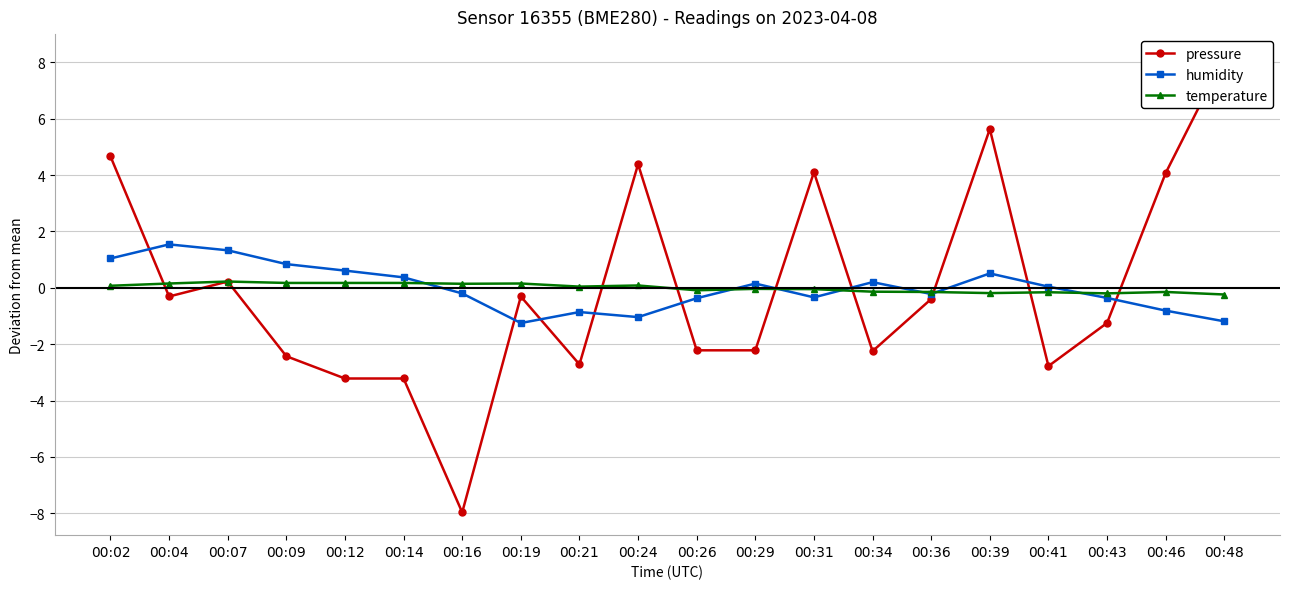

What is the sum of the pressure values at 00:34 and 00:19?

-2.6